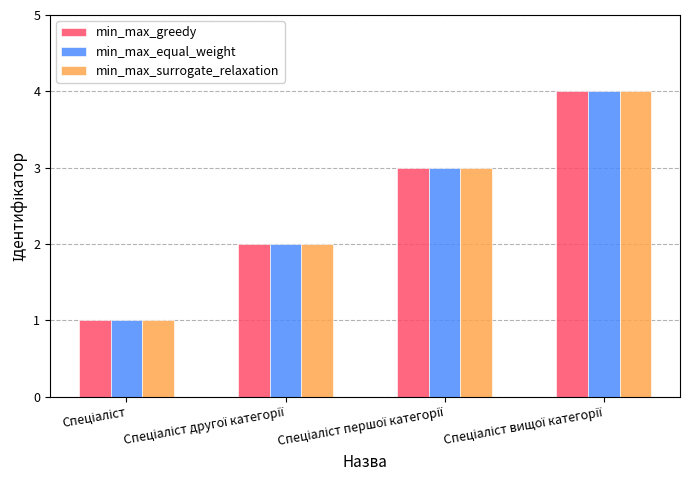

What is the sum of all min_max_surrogate_relaxation values?

10